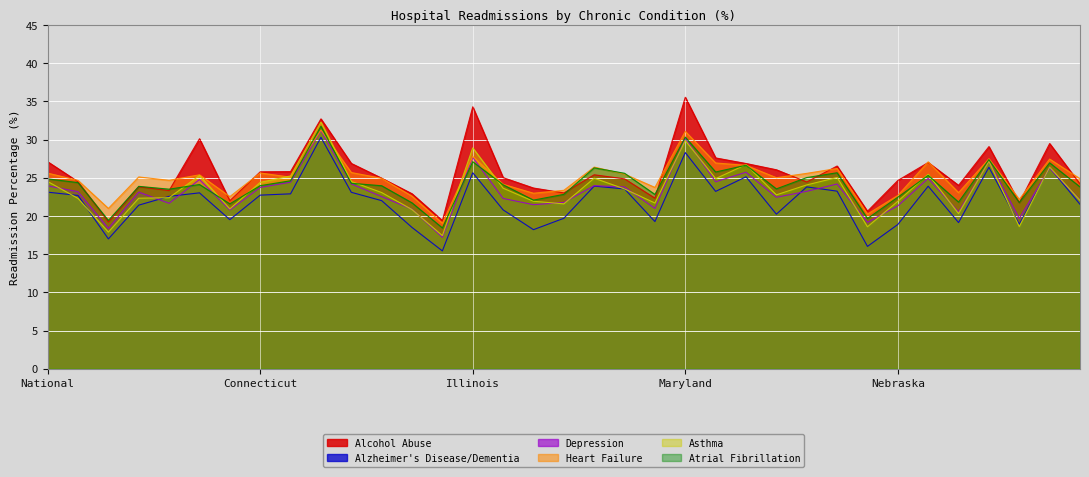

What is the label of the 22nd point from the right?

Idaho